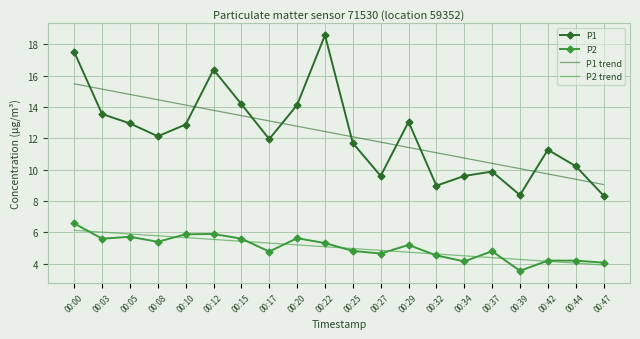

True or false: P2 and P1 intersect in this chart.

False